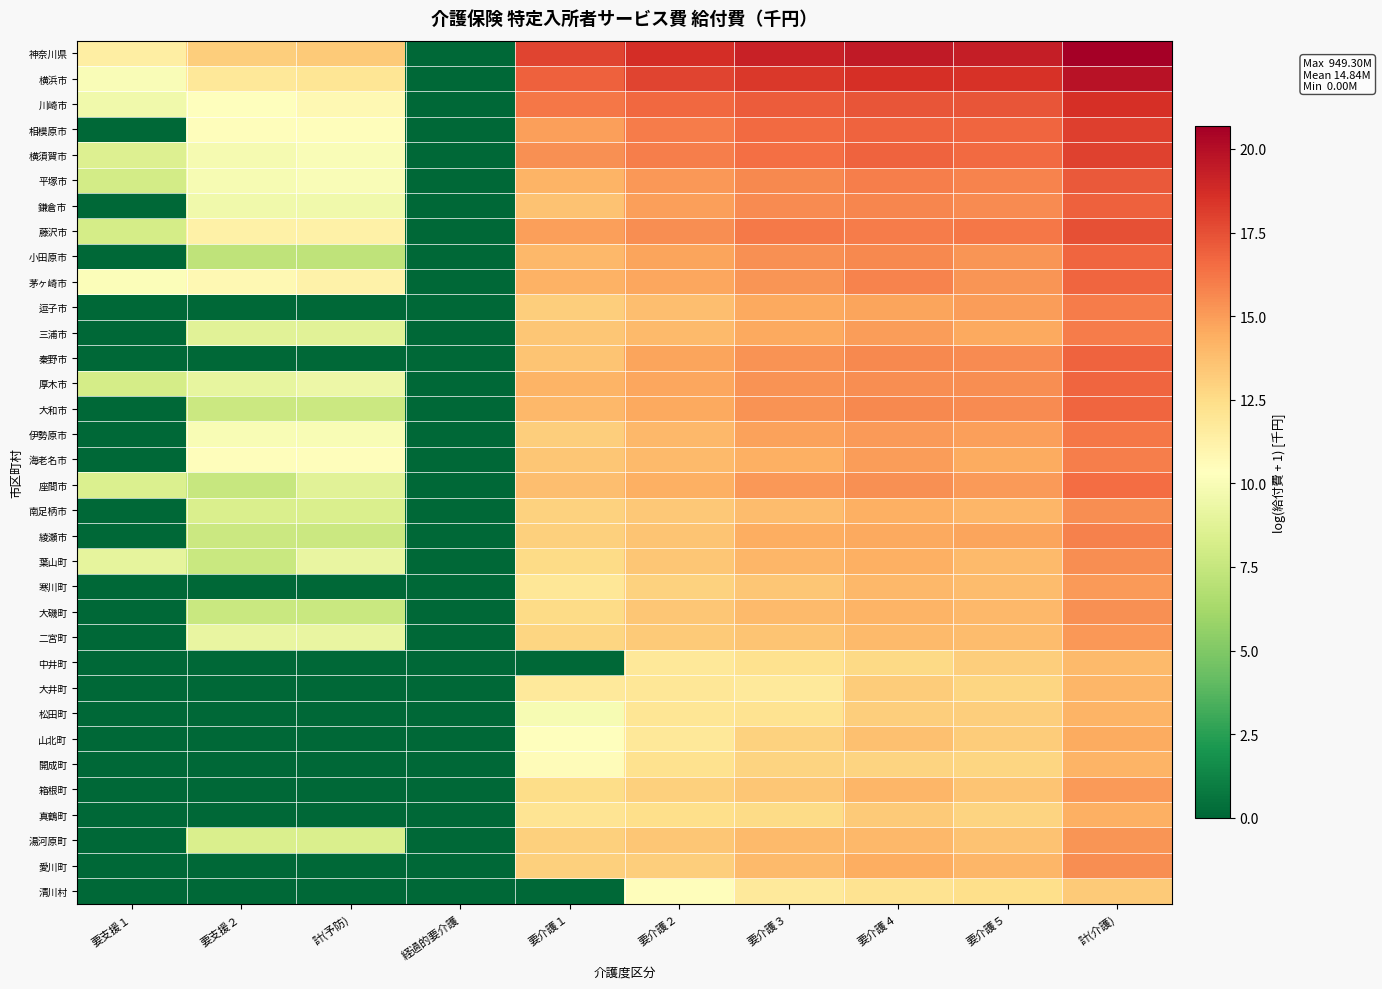

Which series has the largest total across all categories?

神奈川県